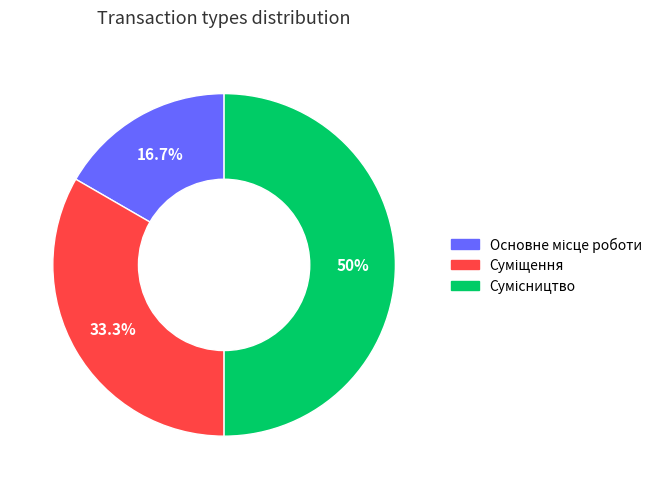

Do Сумісництво and Основне місце роботи together represent more than half of the pie?

Yes